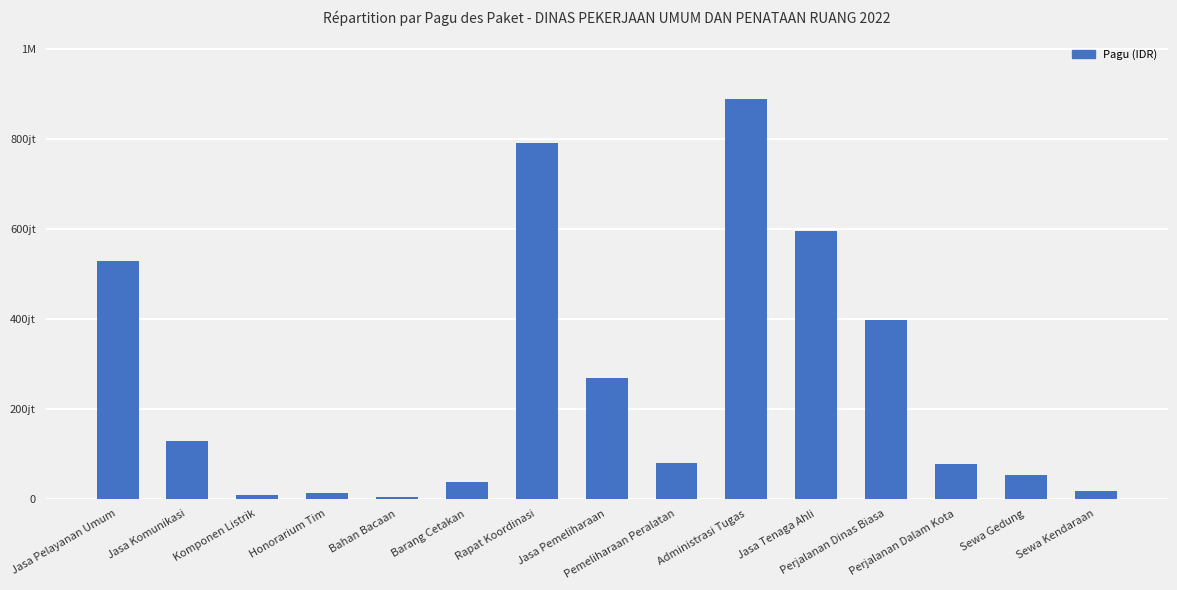

What is the change in value from Jasa Pemeliharaan to Jasa Tenaga Ahli?

+325405000